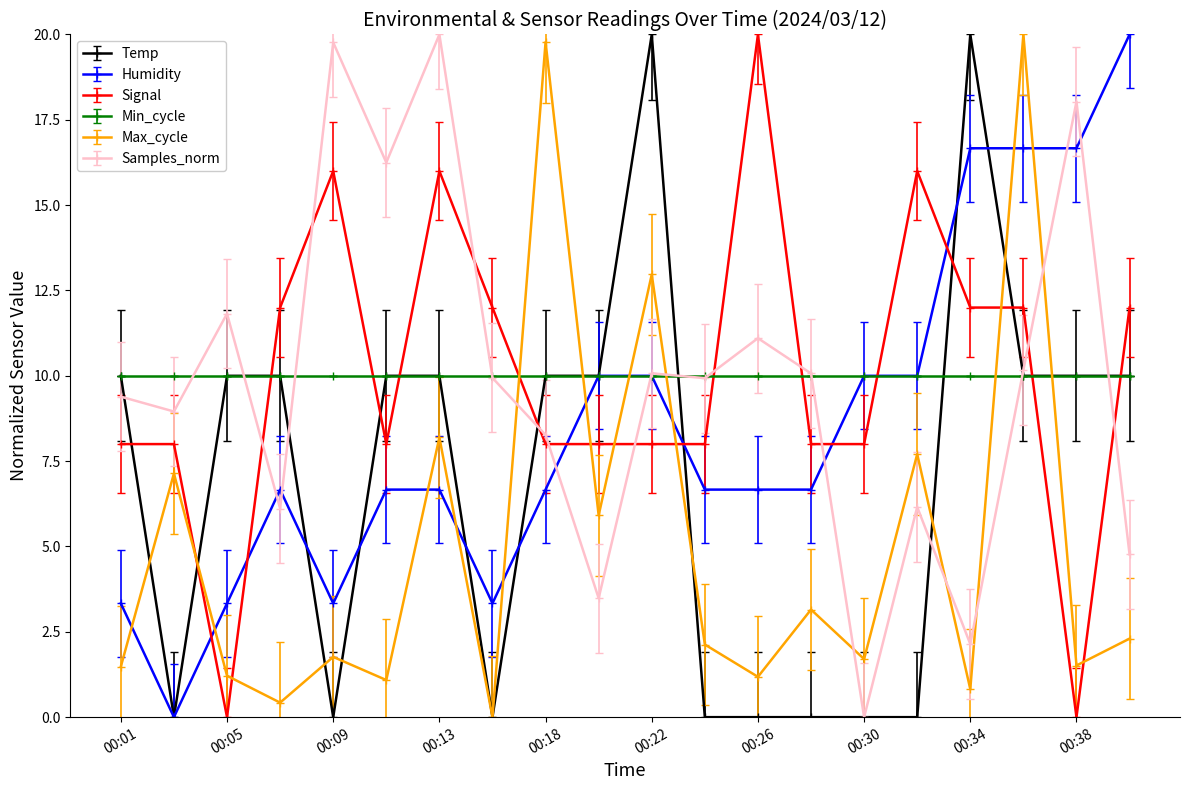

How many interior local valleys does the Max_cycle series have?

8